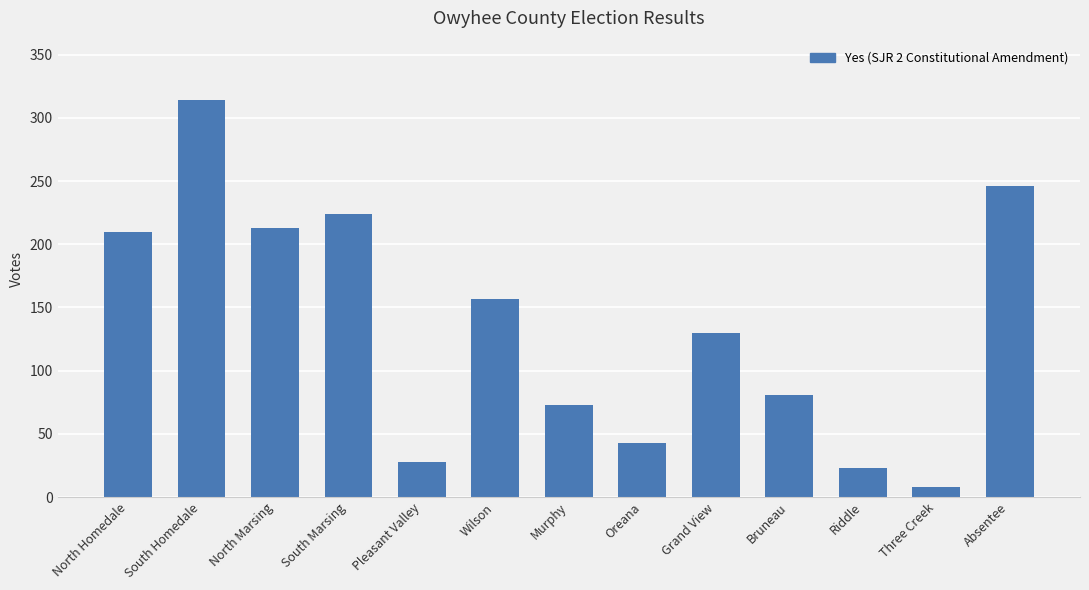

How many data points are less than 130?

6